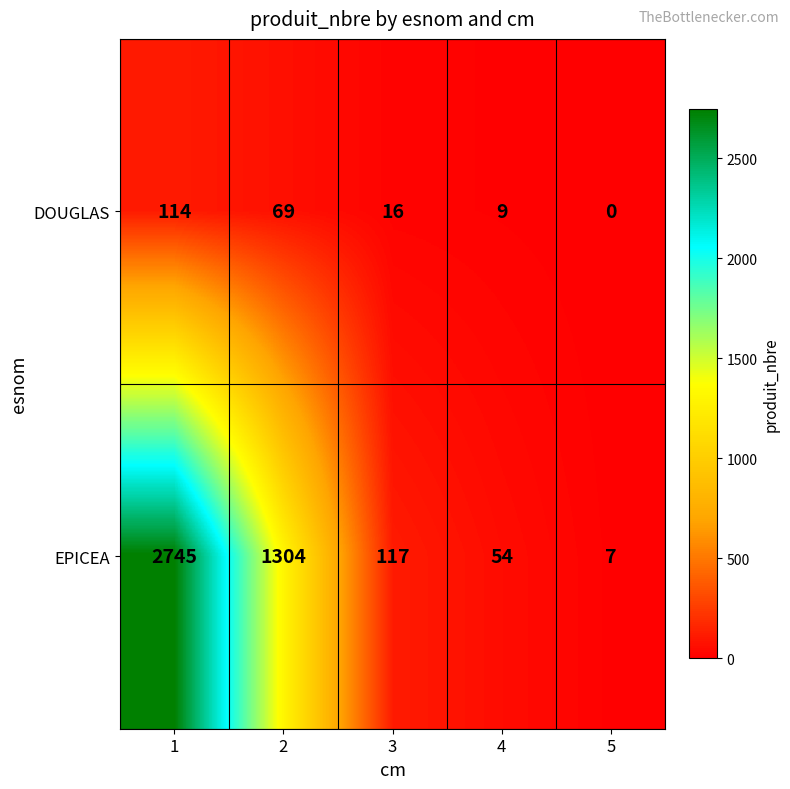

What is the difference between the DOUGLAS values at 1 and 4?

105